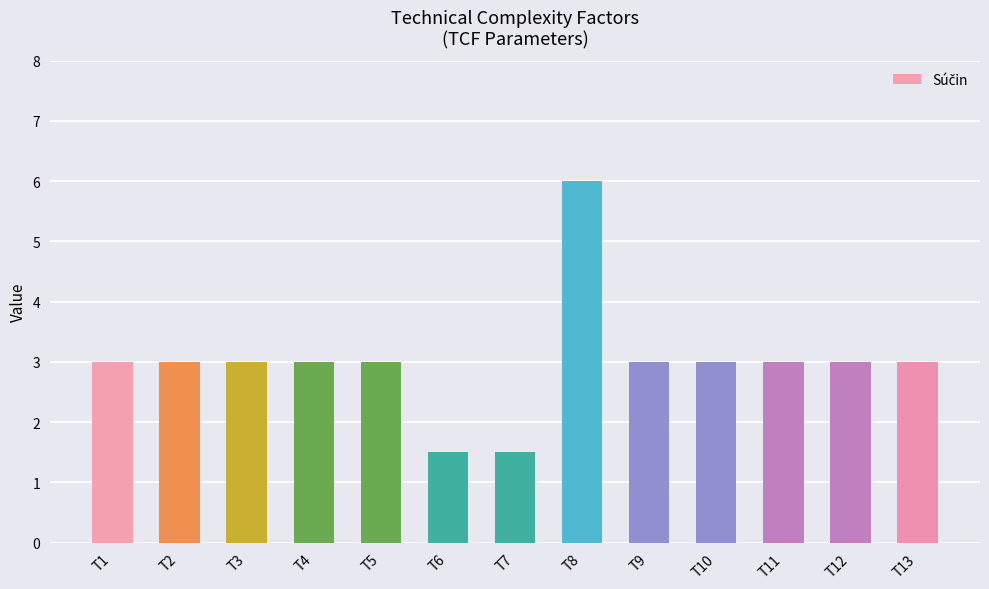

What is the value of the 11th bar from the left?

3.0